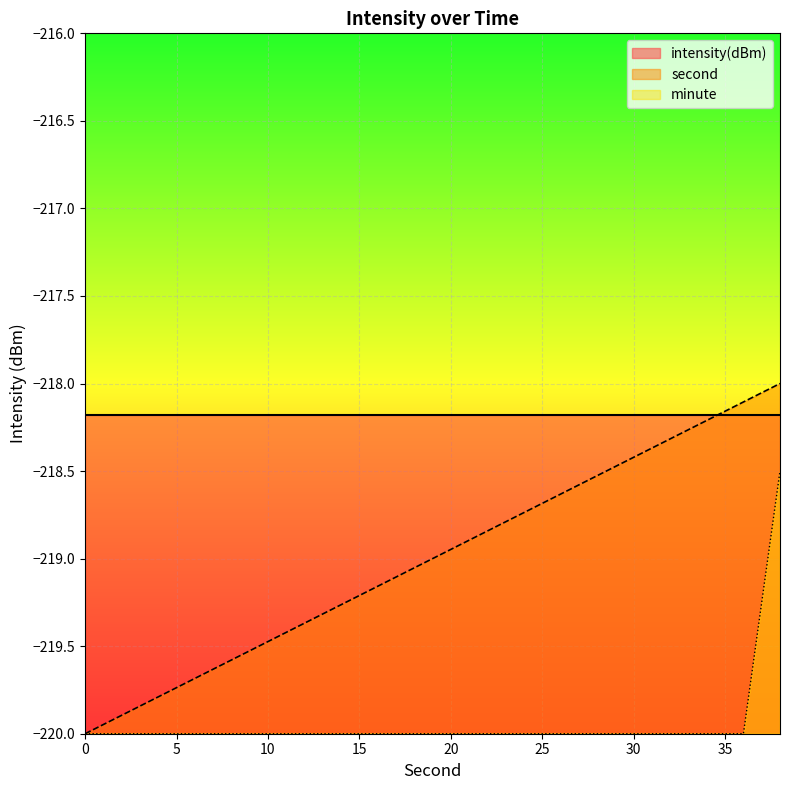

Rank the series by their maximum value, from lowest to highest.

minute, intensity(dBm), second